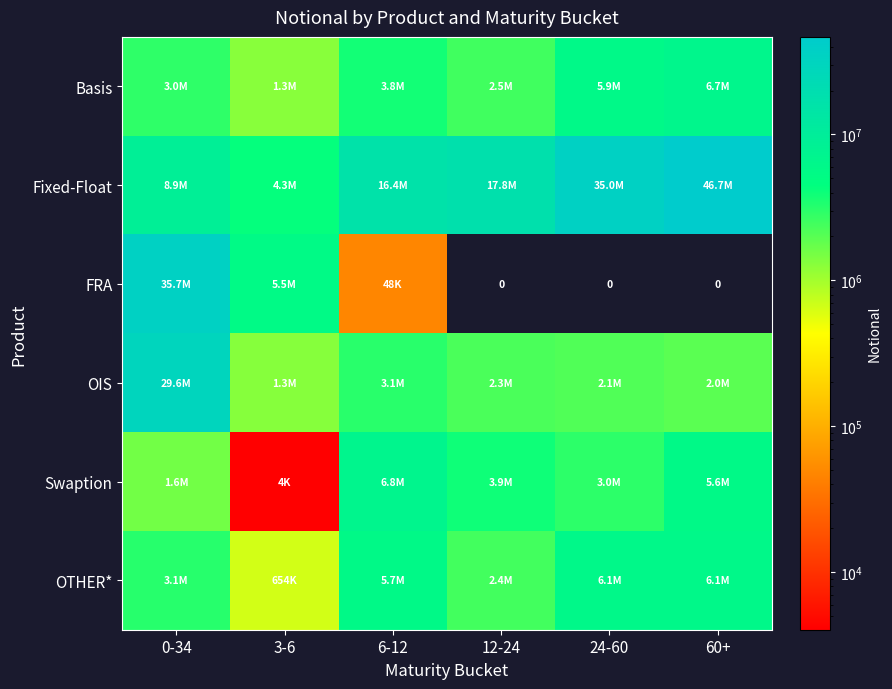

What is the difference between the highest and lowest values at 6-12?

16399536